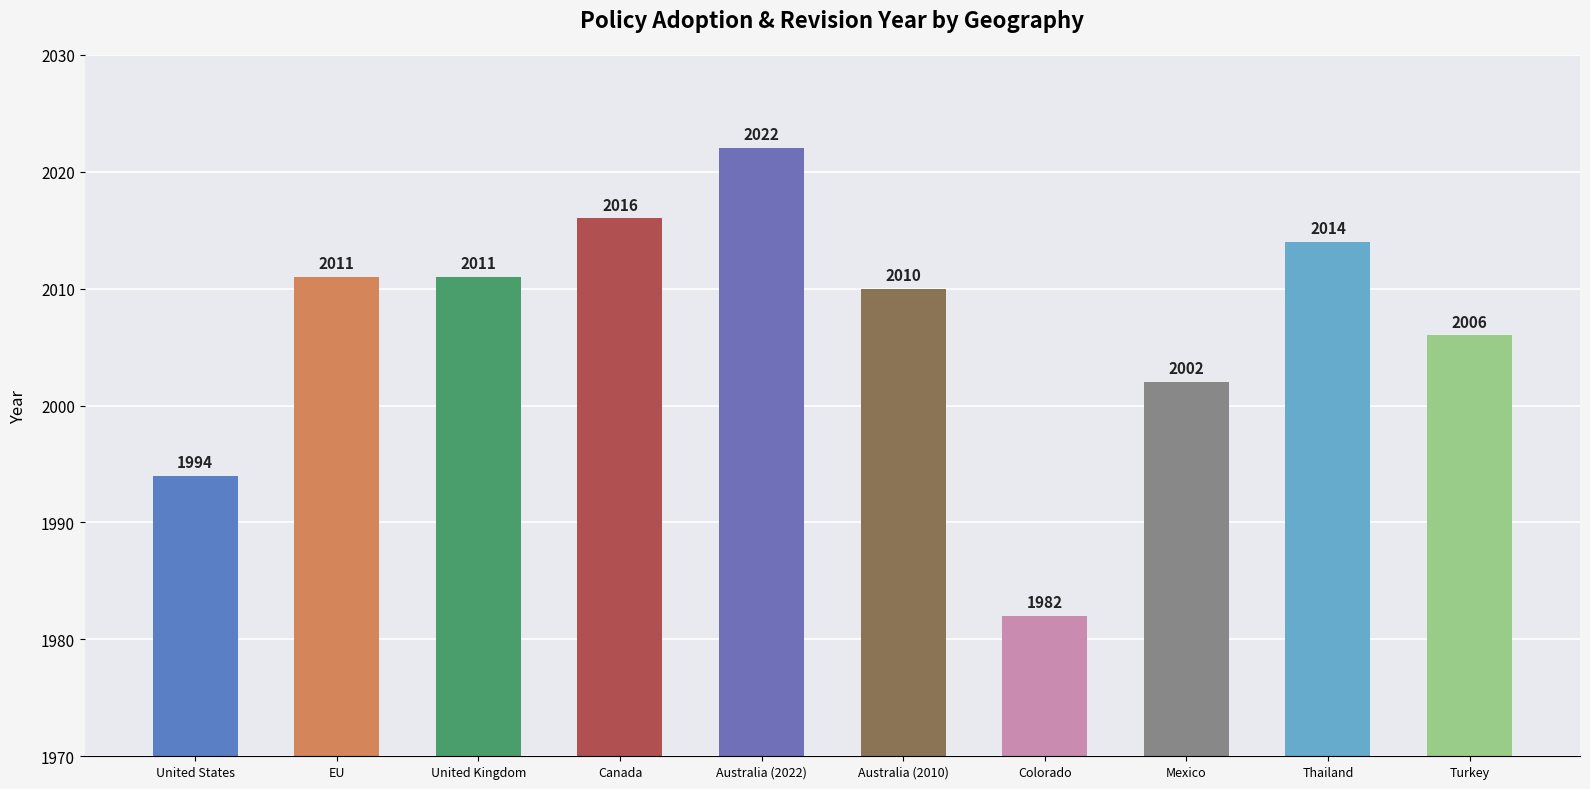

What is the approximate value at EU?

2011